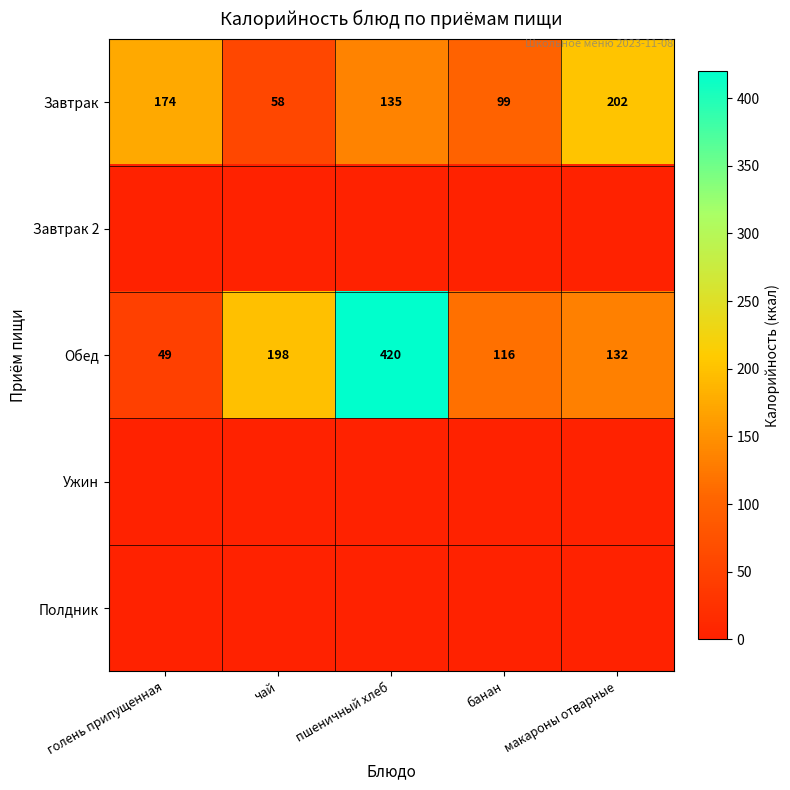

At which label does Завтрак reach its minimum?

чай